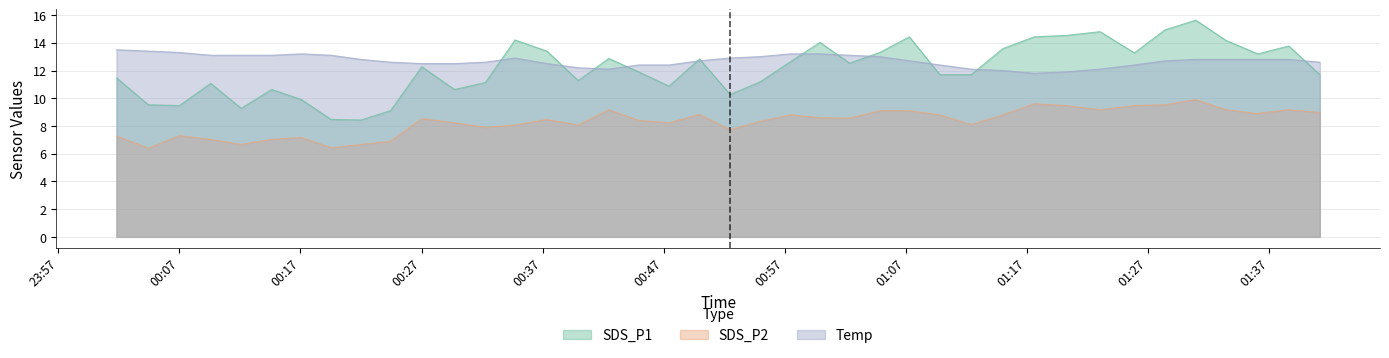

What position from the right is 2022/06/05 01:09:48?

13